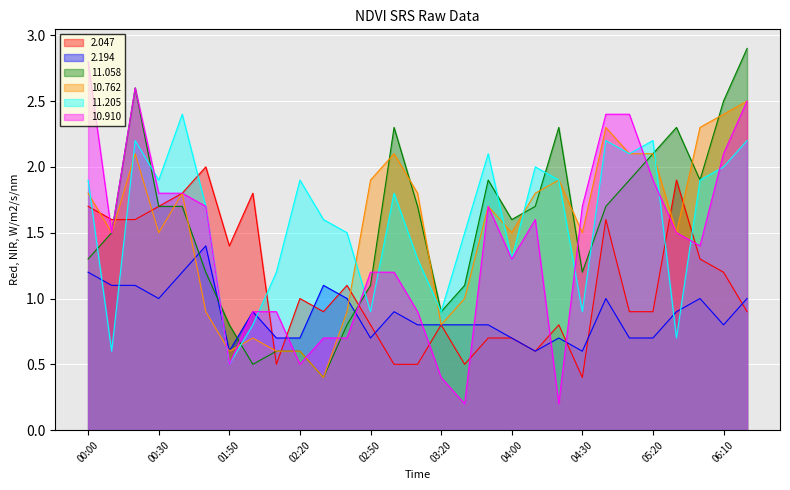

In 2.047, how many points are higher than both neighbors (excluding endpoints)?

8